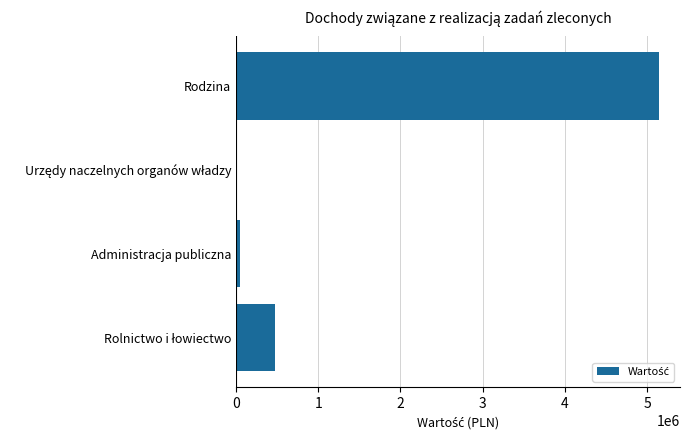

At which category does the chart reach its peak across all series?

Rodzina